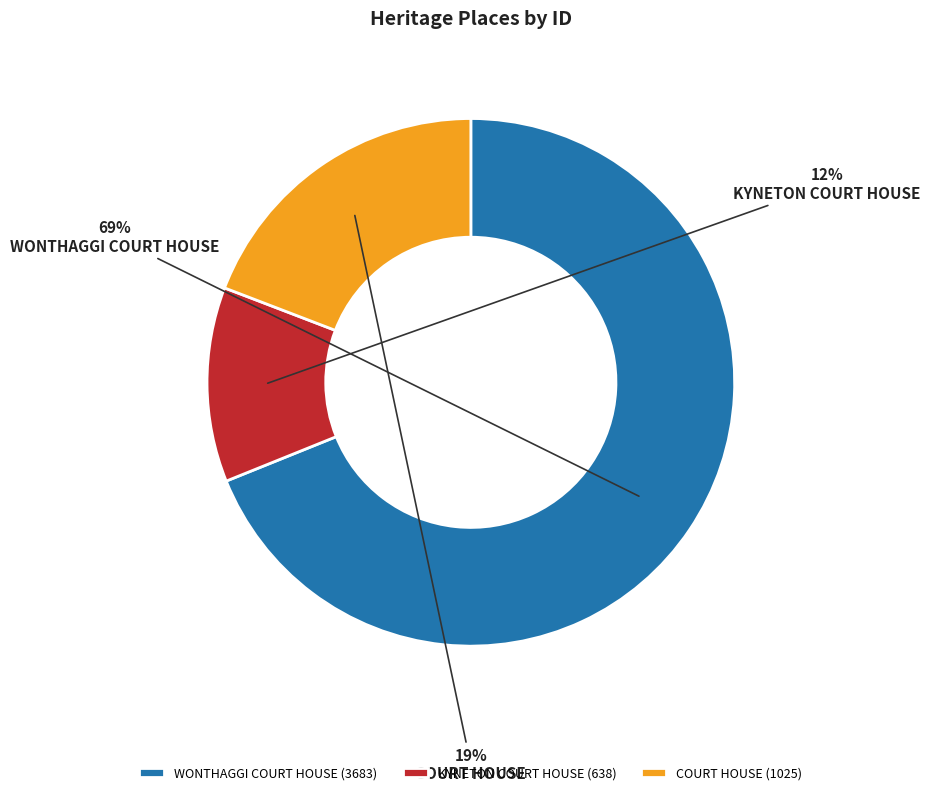

To the nearest percent, what portion does WONTHAGGI COURT HOUSE represent?

69%